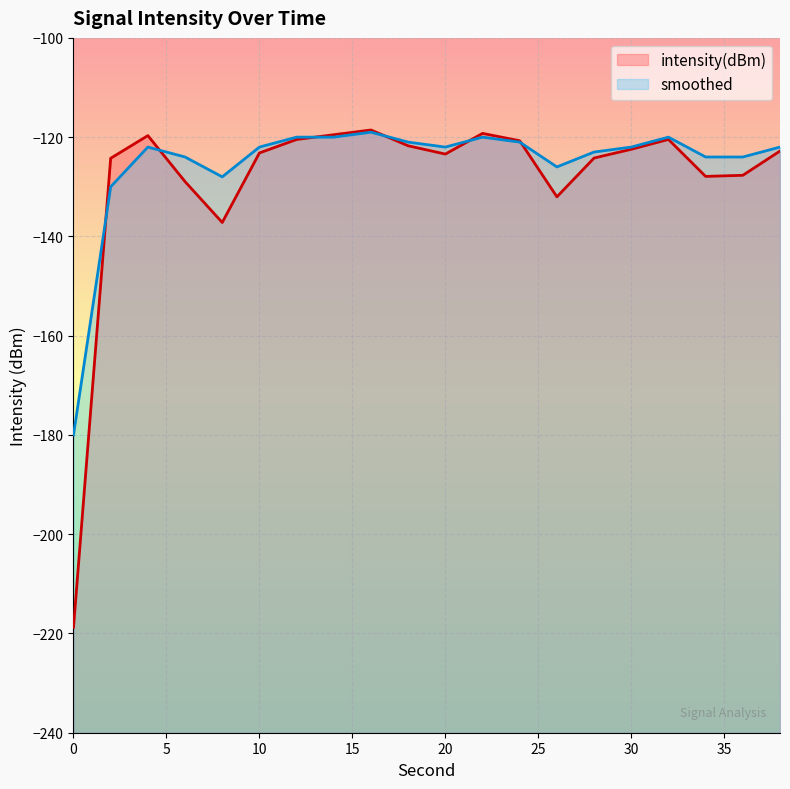

Is the value of smoothed at 10 greater than the value of intensity(dBm) at 0?

Yes